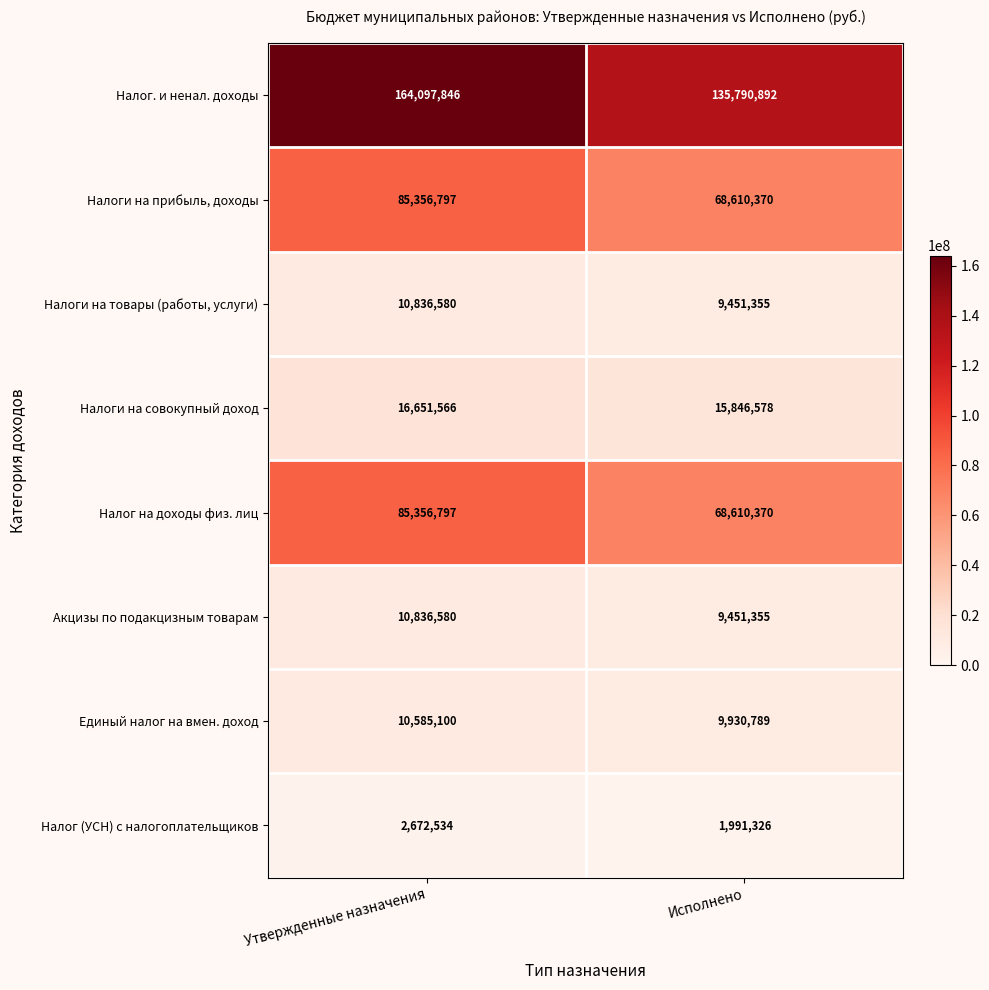

What is the maximum value shown in the chart?

164097846